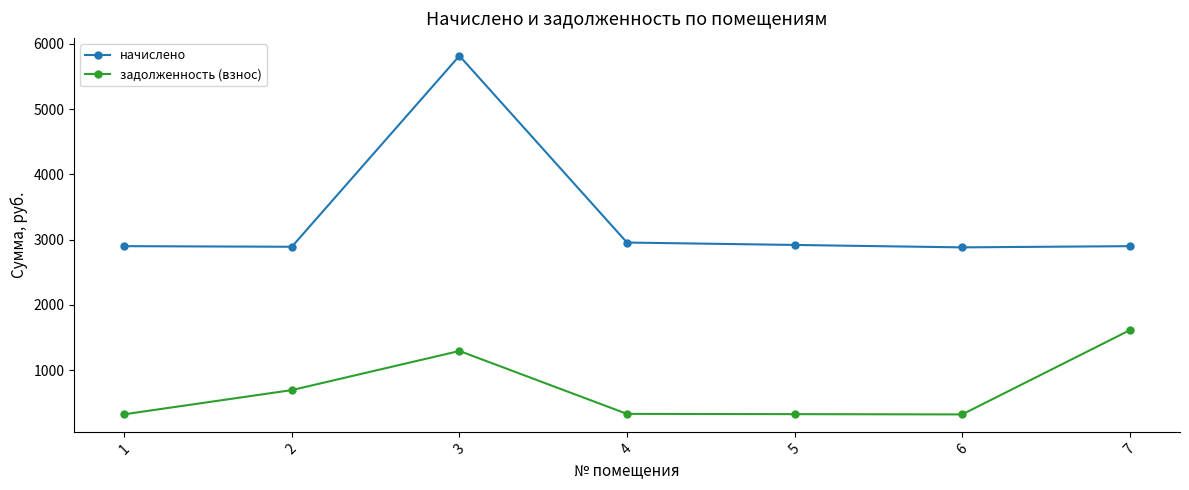

How many values in the задолженность (взнос) series exceed 328?

4